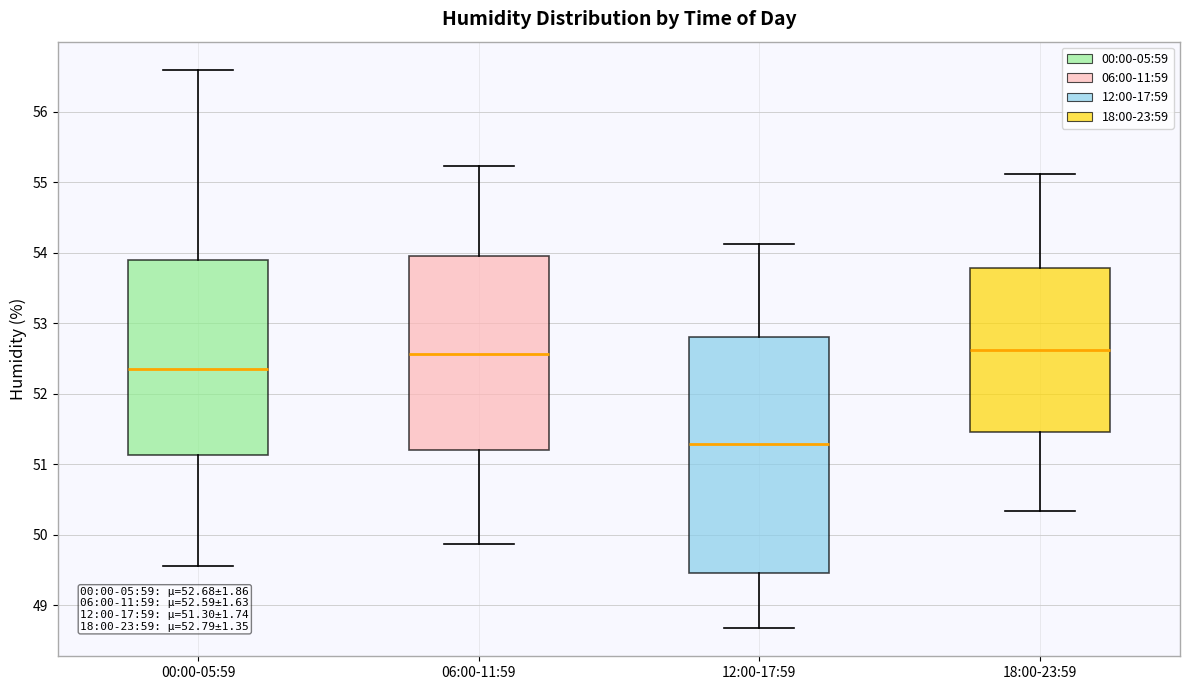

Comparing the boxes themselves (not the whiskers), which one is the tallest?

12:00-17:59